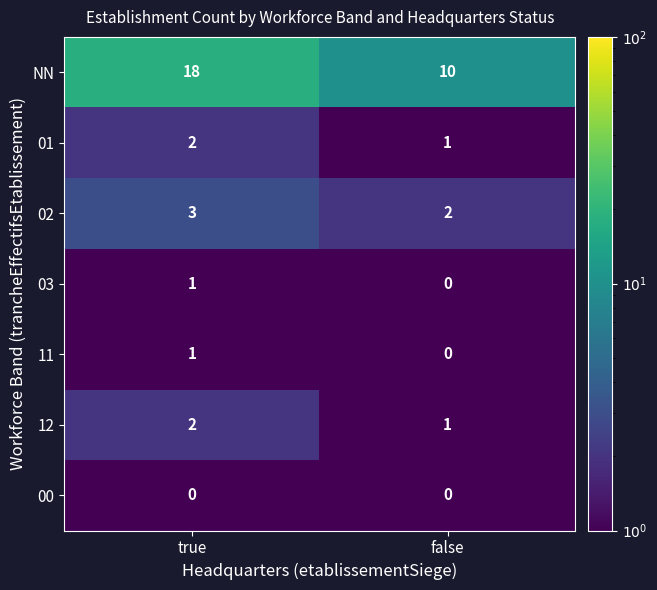

What is the difference between the maximum and minimum values in the NN series?

8